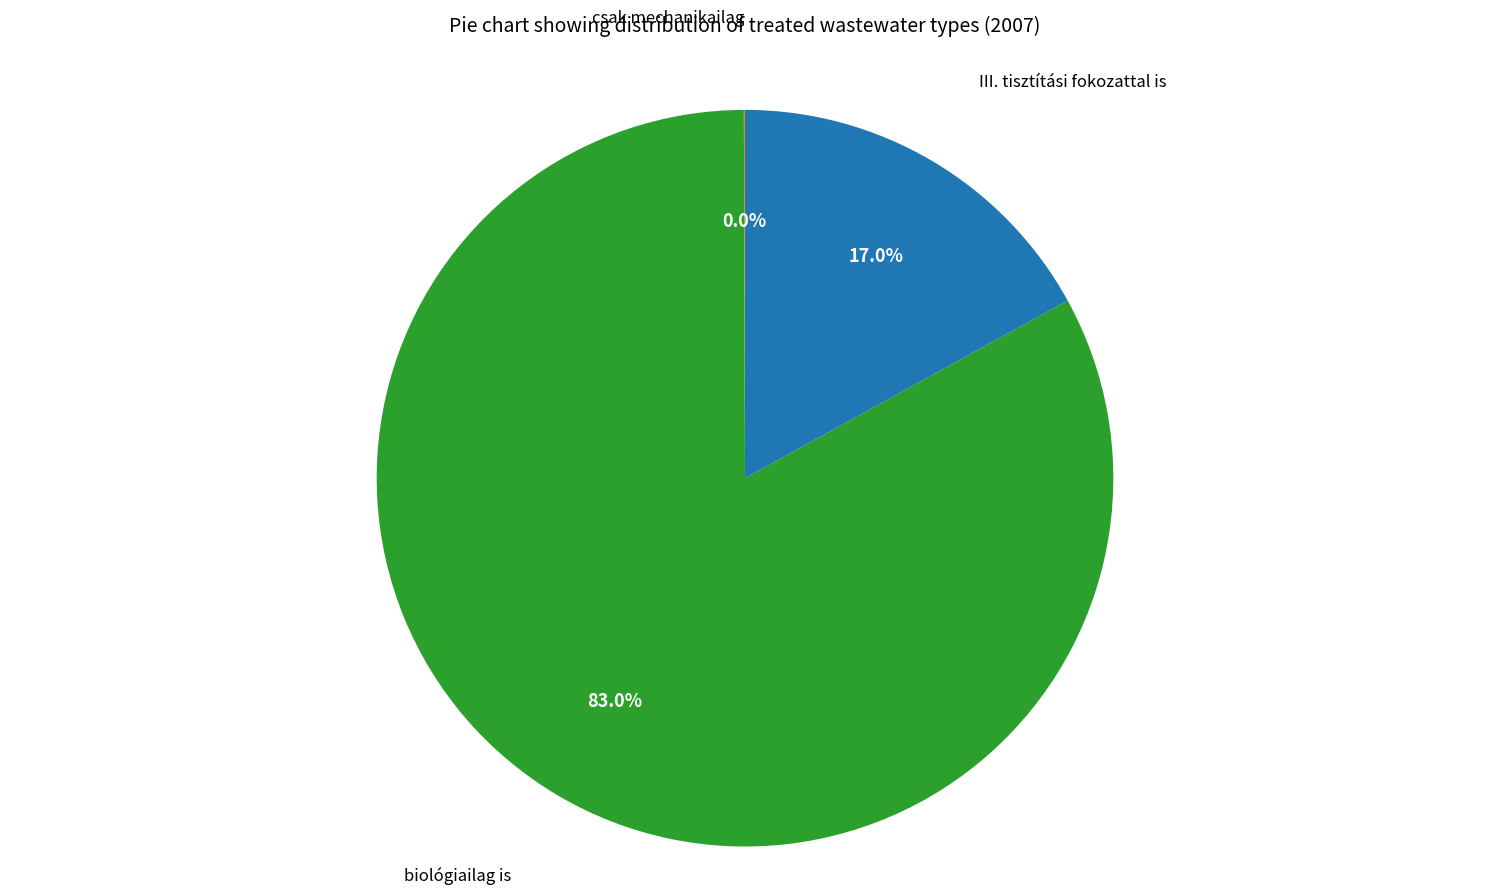

Is there any slice that represents more than half of the pie?

Yes